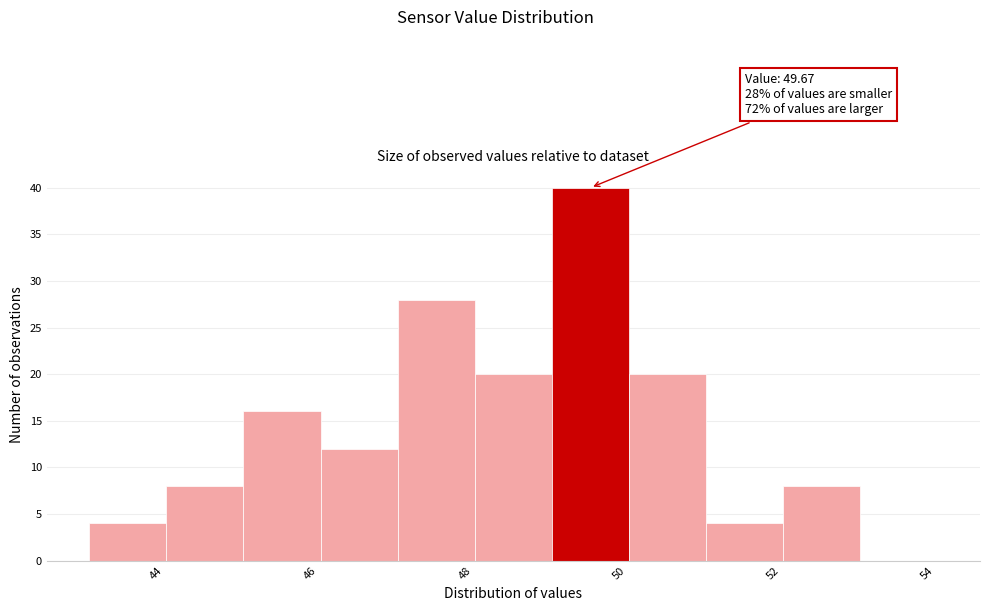

Which range on the x-axis has the tallest bar?

49 to 50